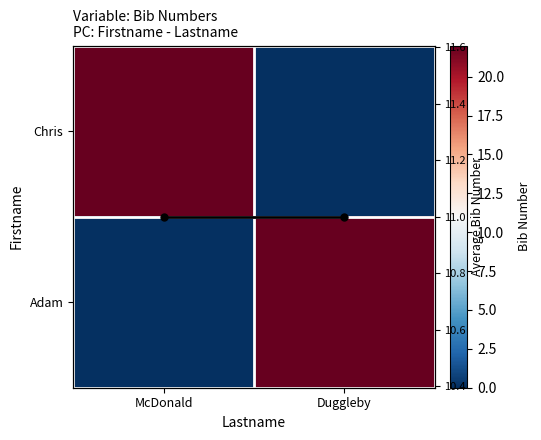

Count the Chris values in the range 0 to 22.

2